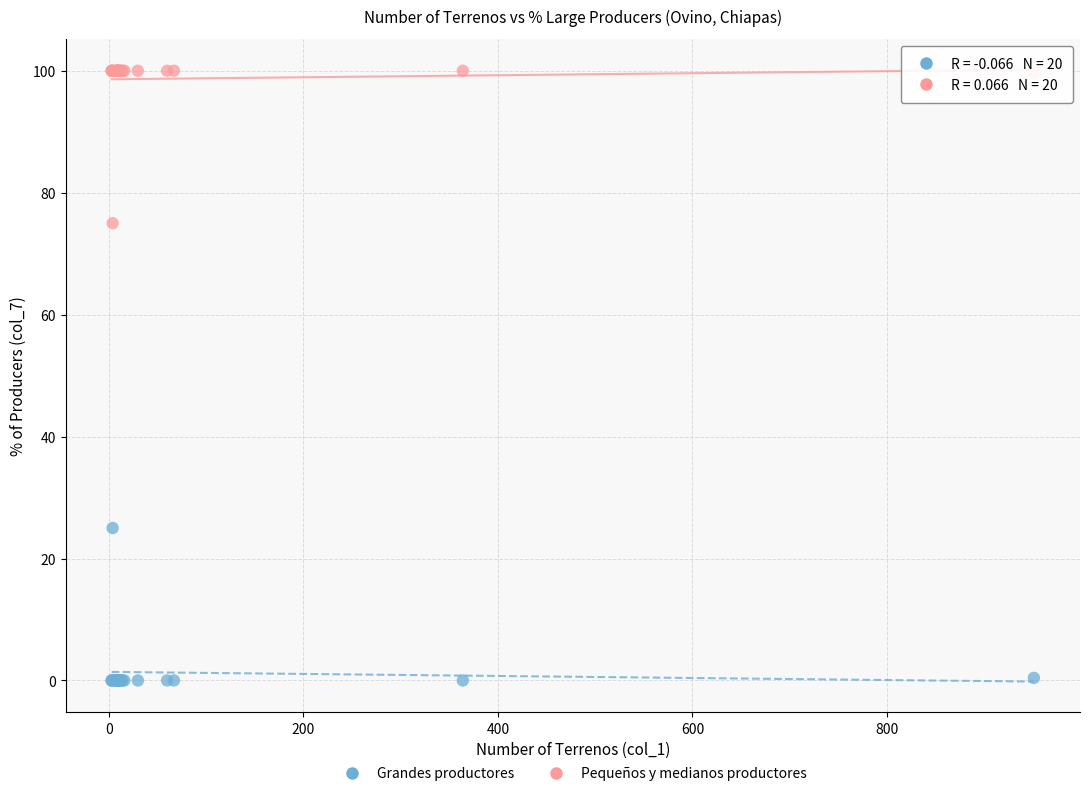

Which series contains the highest Y value?

Pequeños y medianos productores